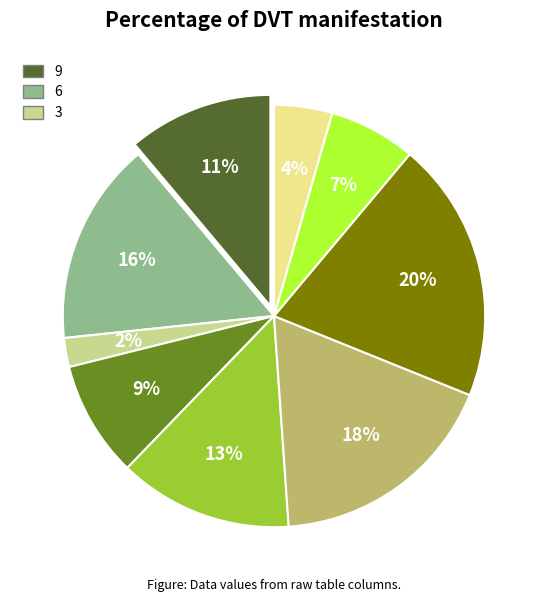

What is the smallest slice in the pie chart?

3